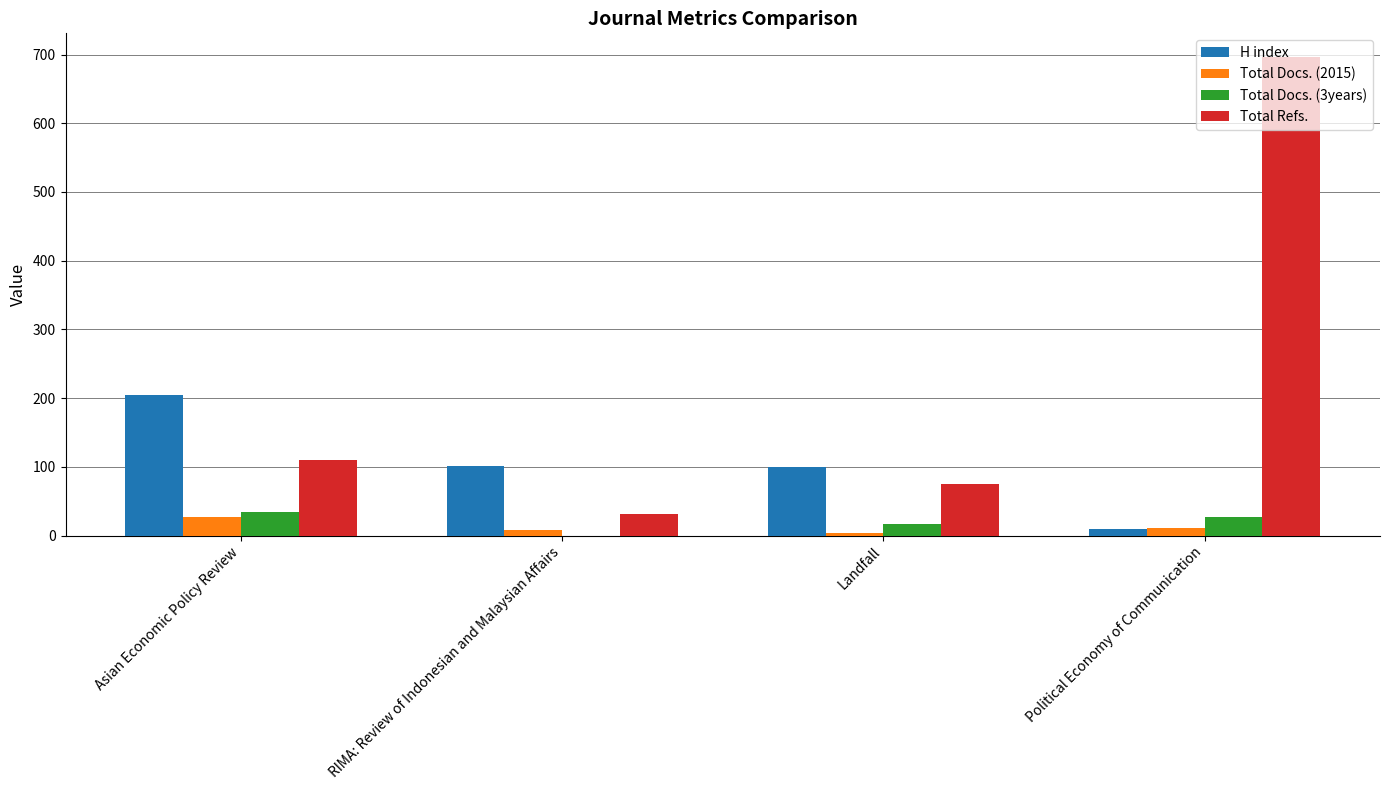

Count the number of data series in this chart.

4